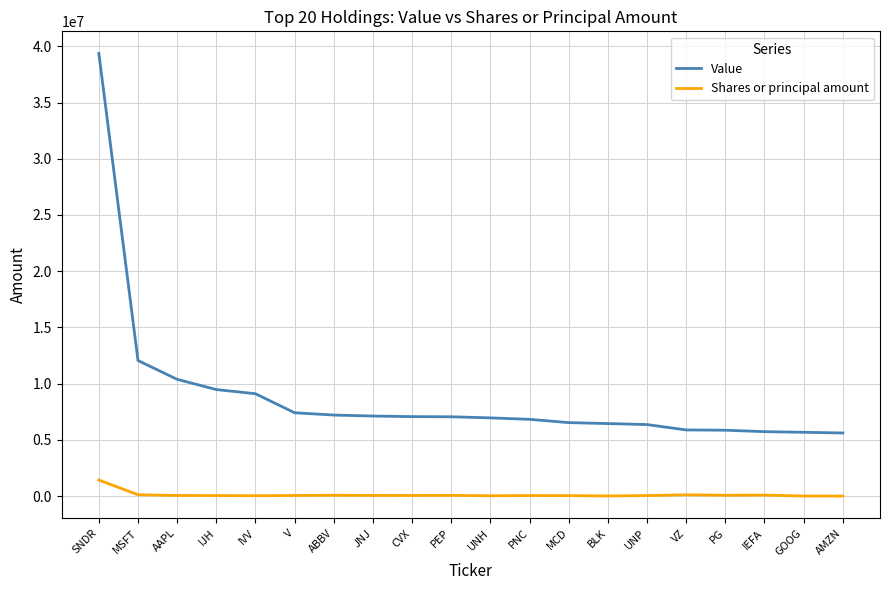

What is the maximum value shown in the chart?

39364000